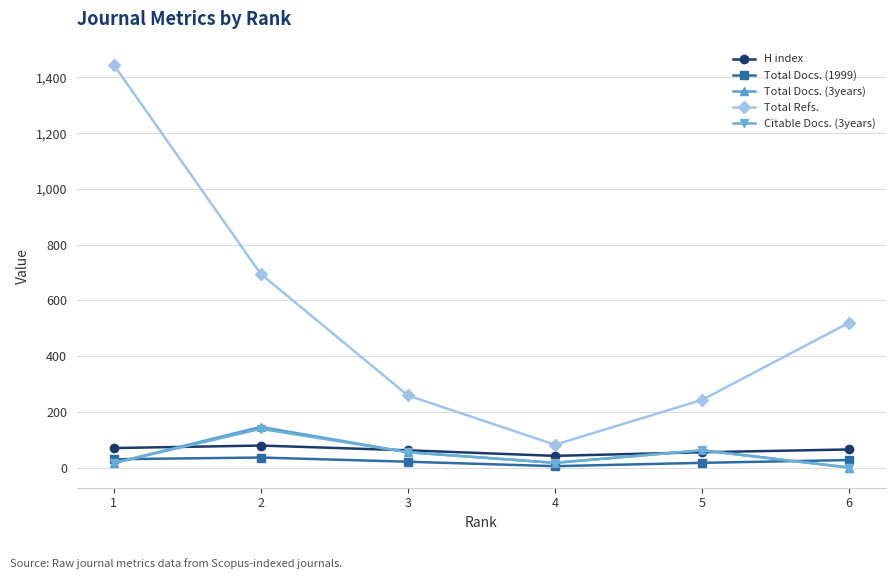

What is the greatest value displayed?

1446